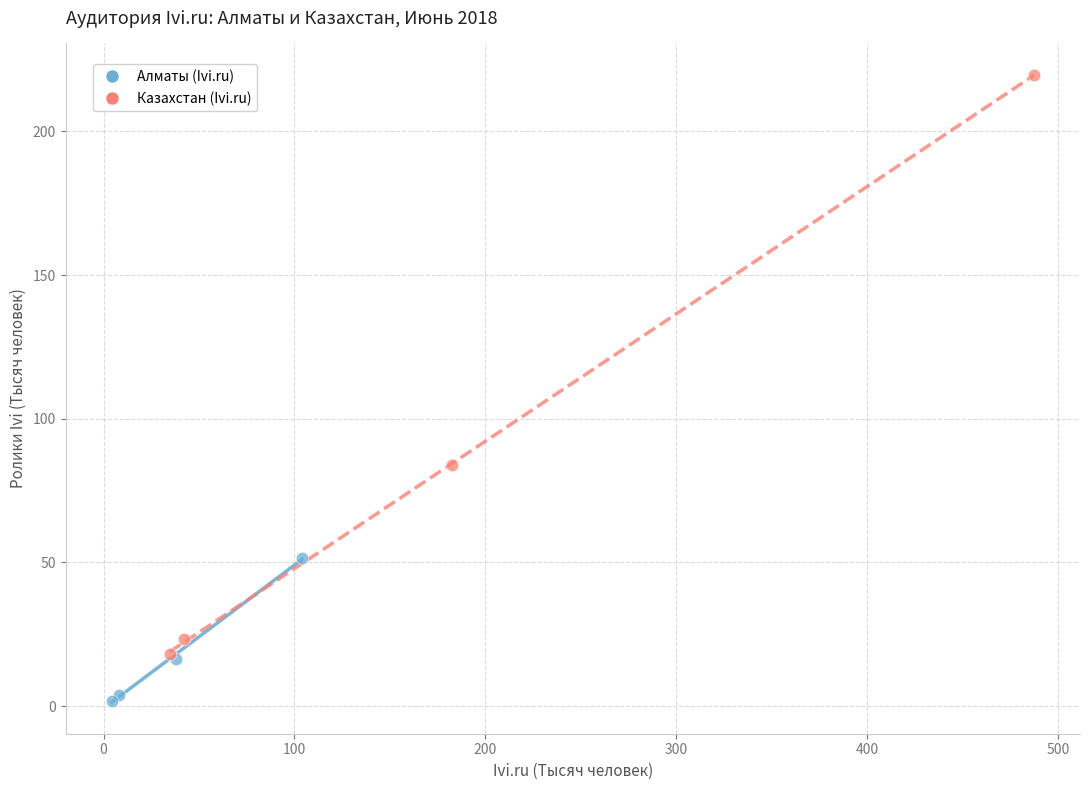

Which series contains the highest Y value?

Казахстан (Ivi.ru)